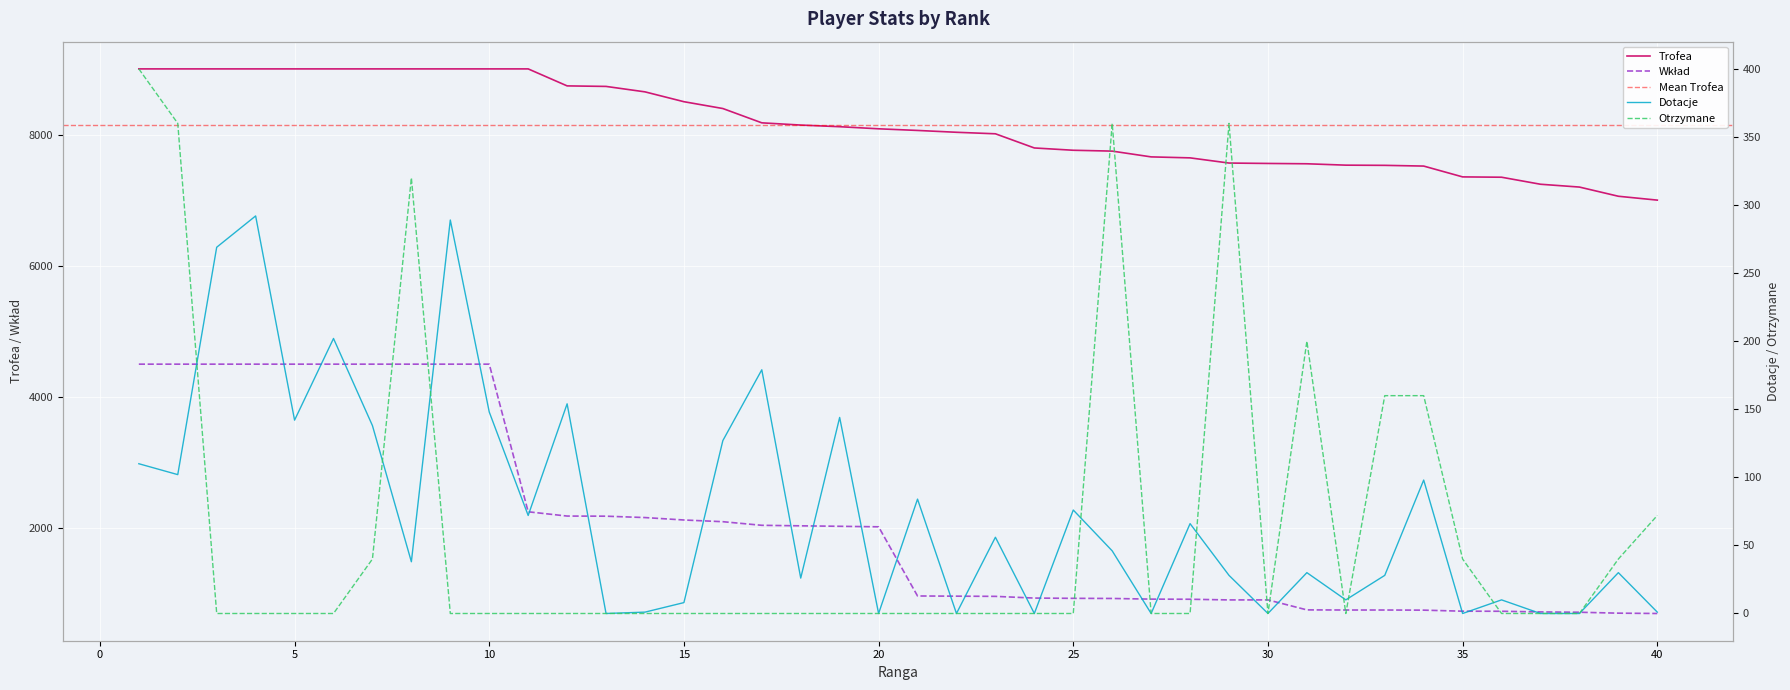

How many data points in Trofea are above 8087?

19